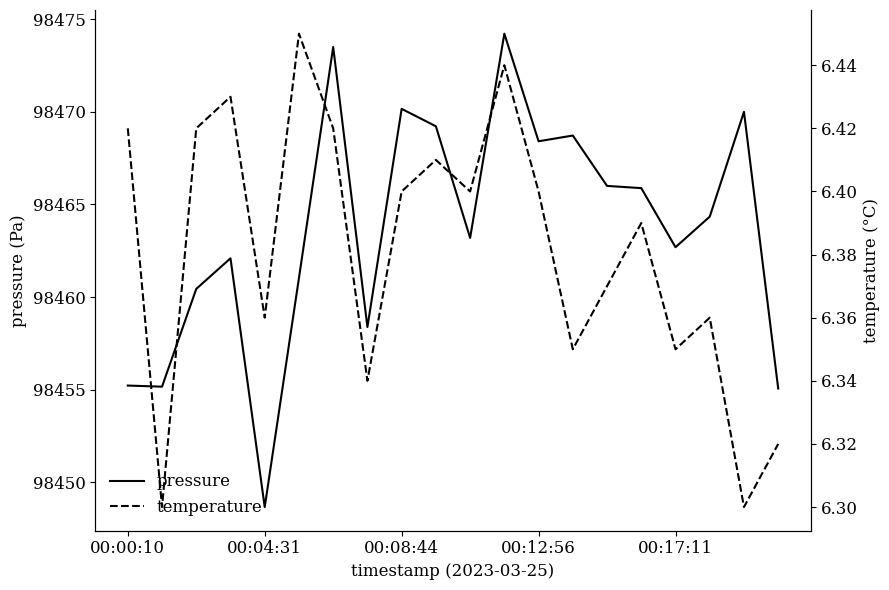

What are all the series names shown in the legend?

pressure, temperature